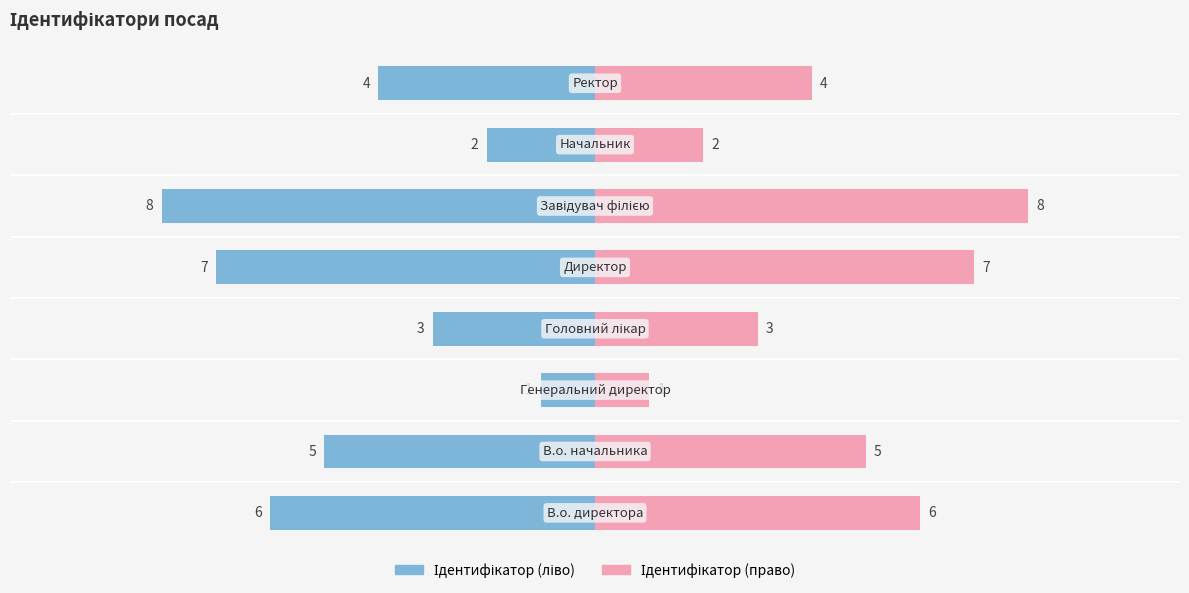

How many data points in Ідентифікатор (право) are less than 5?

4